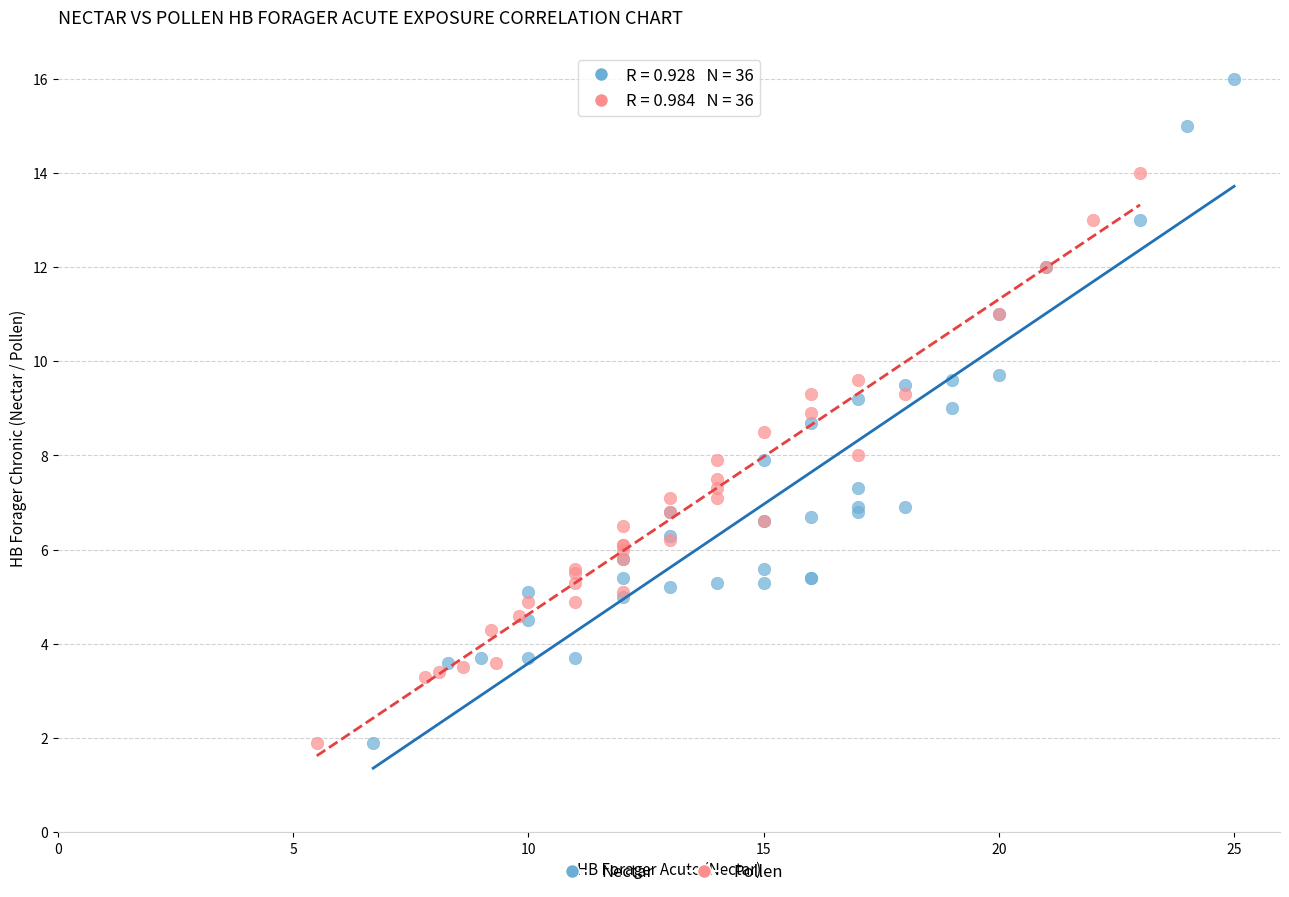

Which series contains the highest Y value?

Nectar